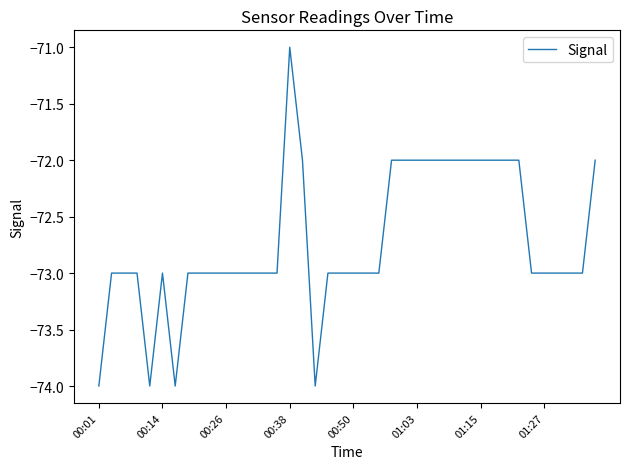

What is the difference between the second highest and second lowest values?

2